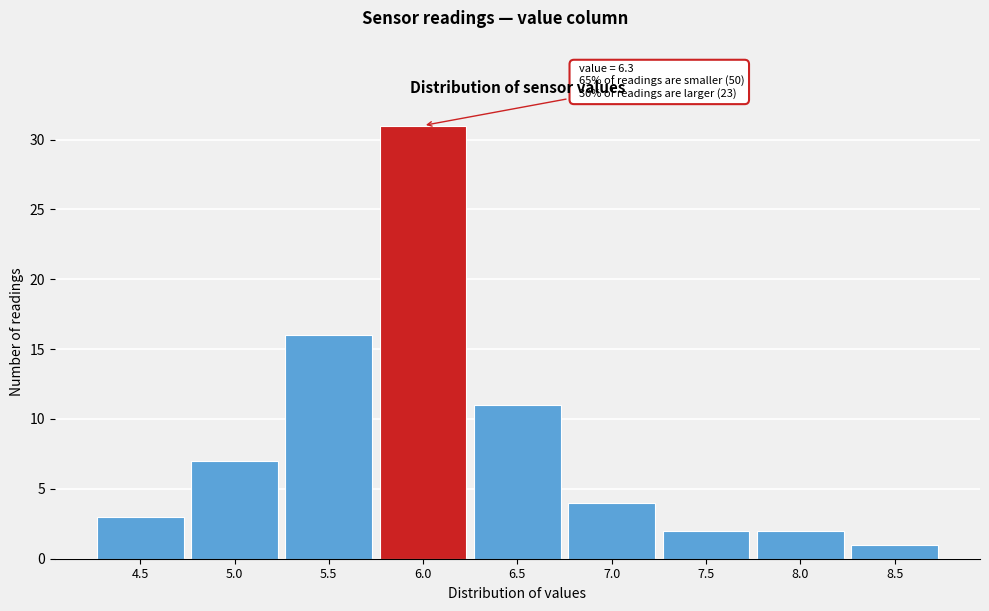

Reading left to right, list all the values displayed in this chart.

4.5=3	5.0=7	5.5=16	6.0=31	6.5=11	7.0=4	7.5=2	8.0=2	8.5=1